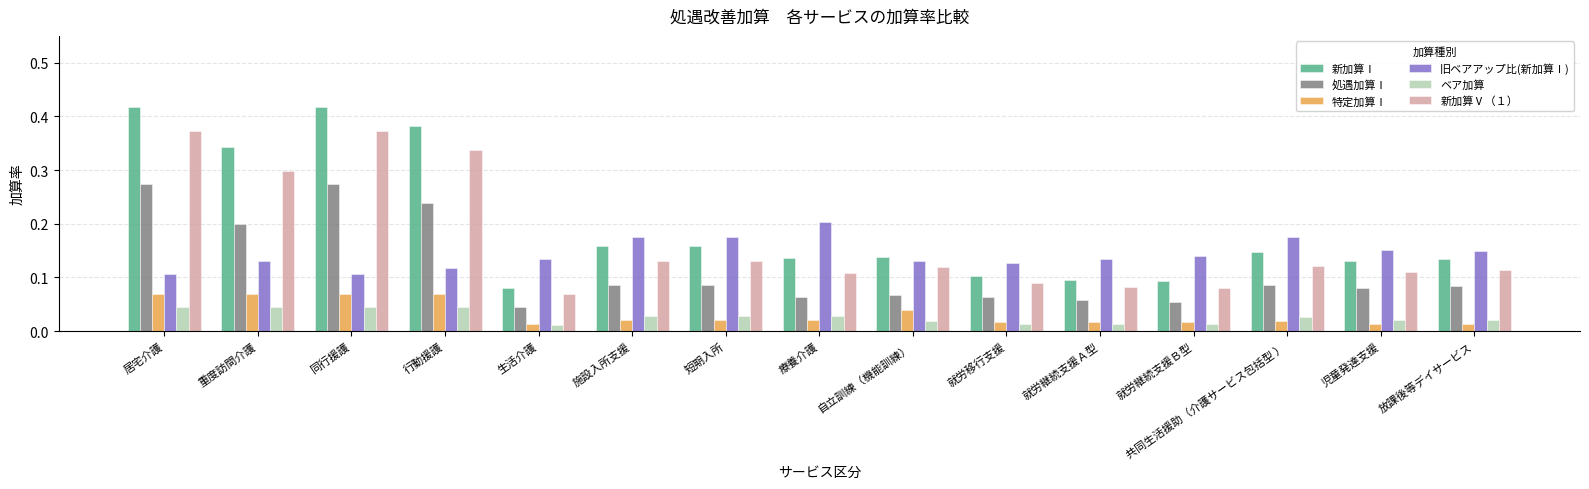

How many data points does each series have?

15